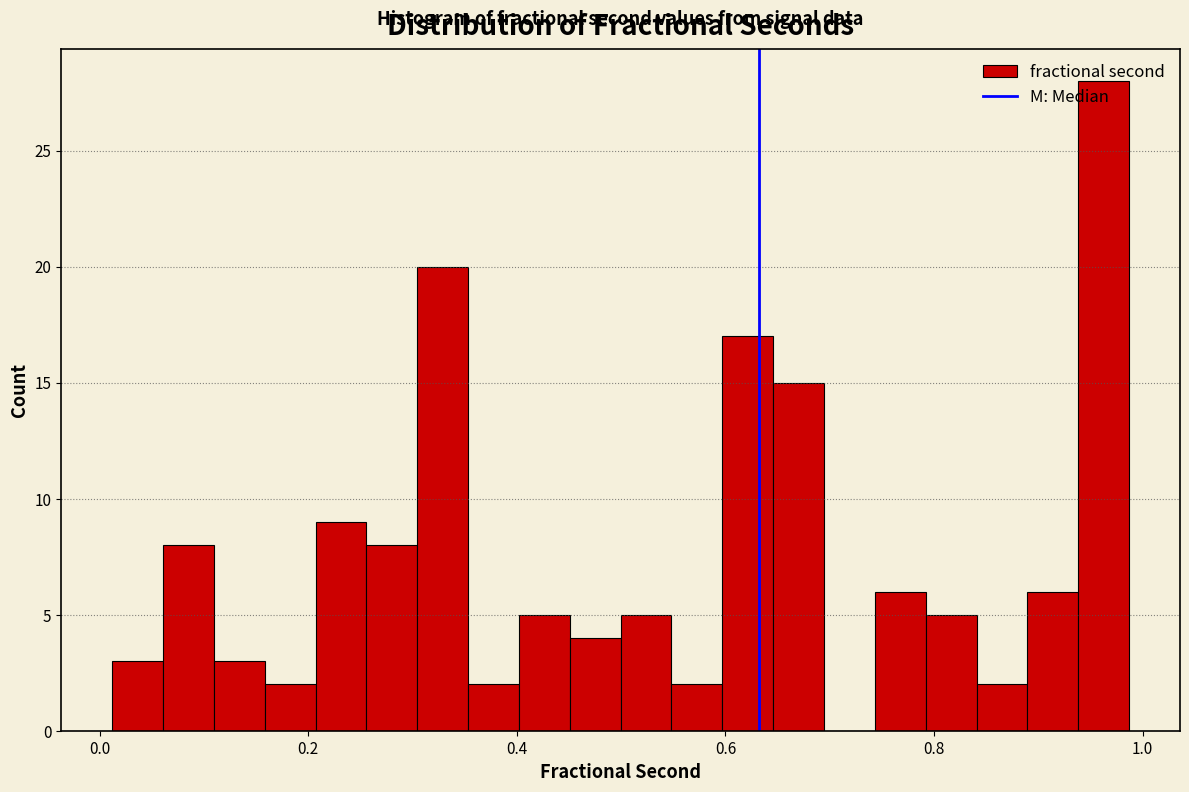

Around what value on the x-axis is the tallest bar? Give the approximate position of its centre, as read against the axis.

0.96